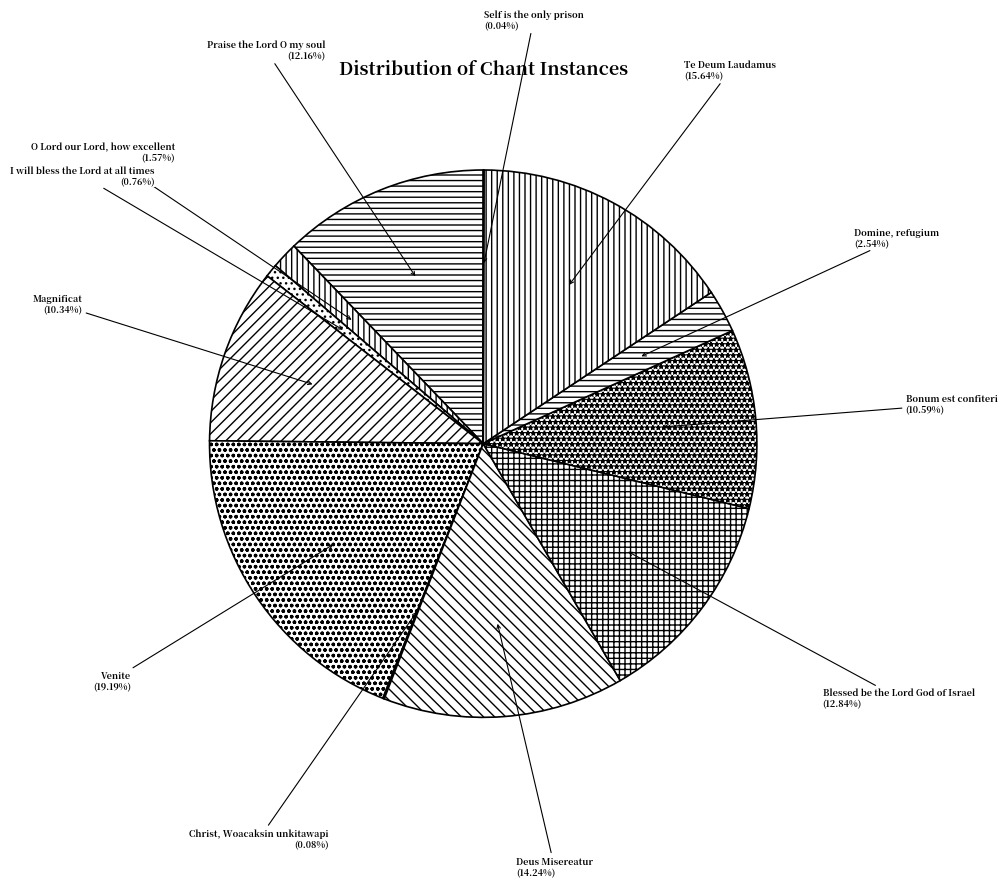

Which slice is the largest?

Venite